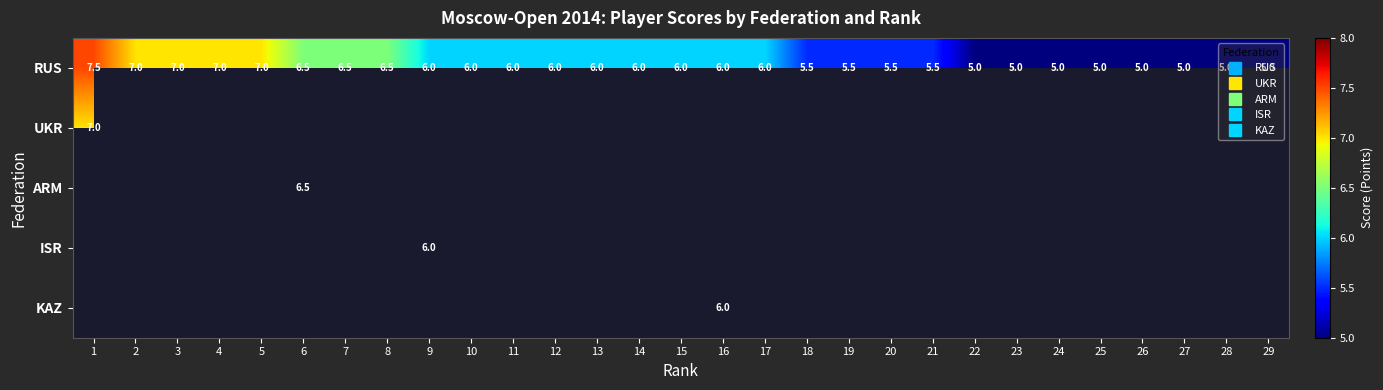

List the labels in order of RUS value, largest first.

1, 2, 3, 4, 5, 6, 7, 8, 9, 10, 11, 12, 13, 14, 15, 16, 17, 18, 19, 20, 21, 22, 23, 24, 25, 26, 27, 28, 29